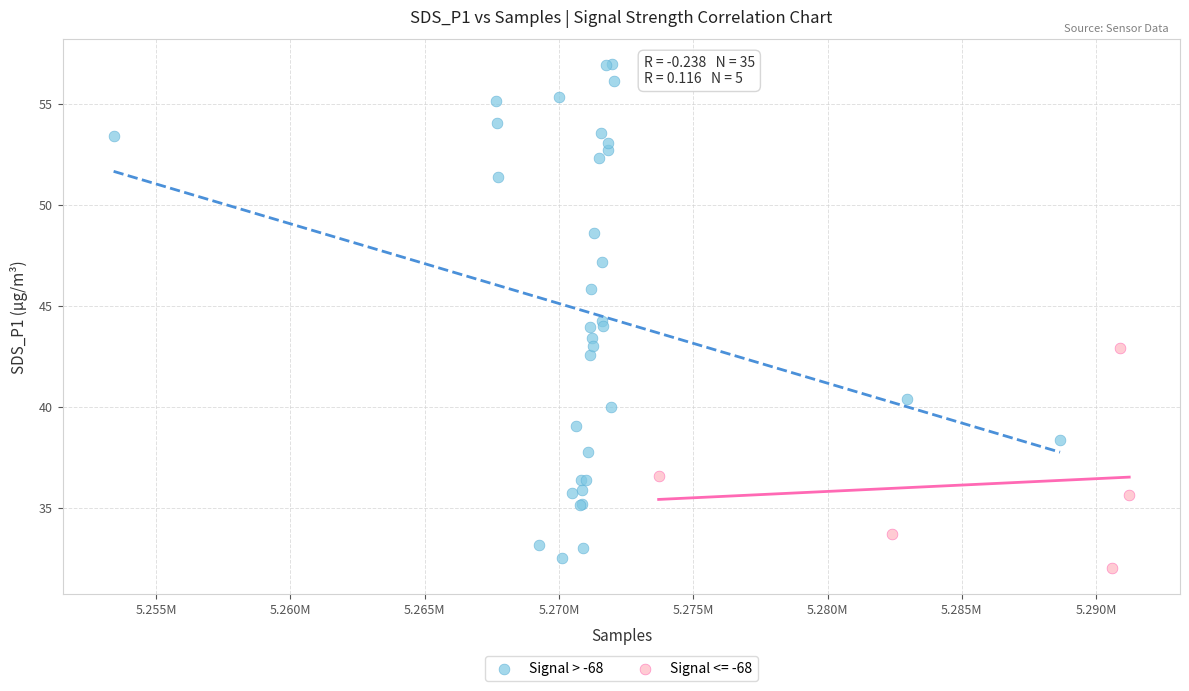

Which series has the widest spread of Y values?

Signal > -68